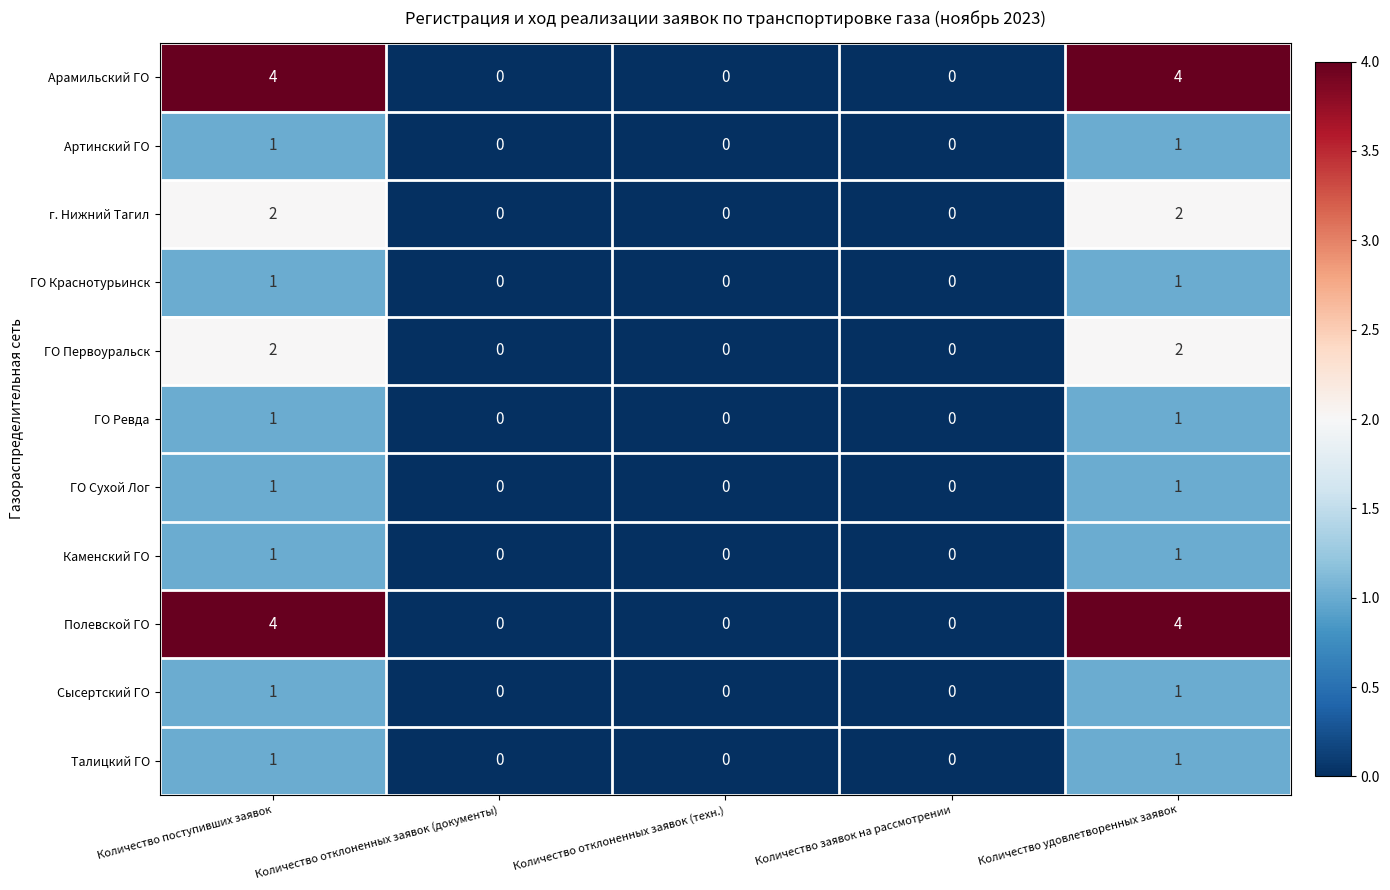

What is the difference between the Полевской ГО values at Количество отклоненных заявок (документы) and Количество поступивших заявок?

4